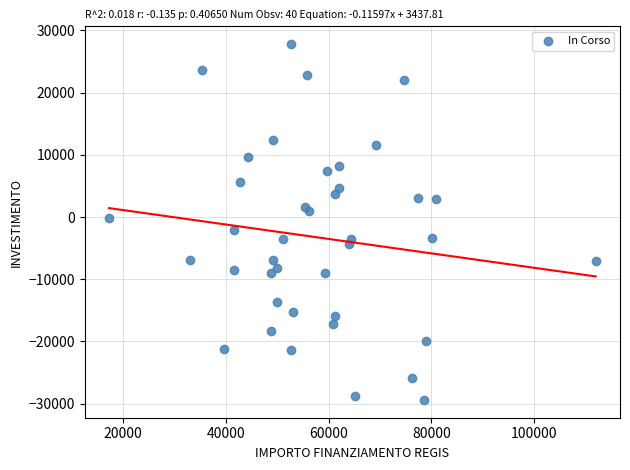

What is the range of X values (max minus min)?

94665.7